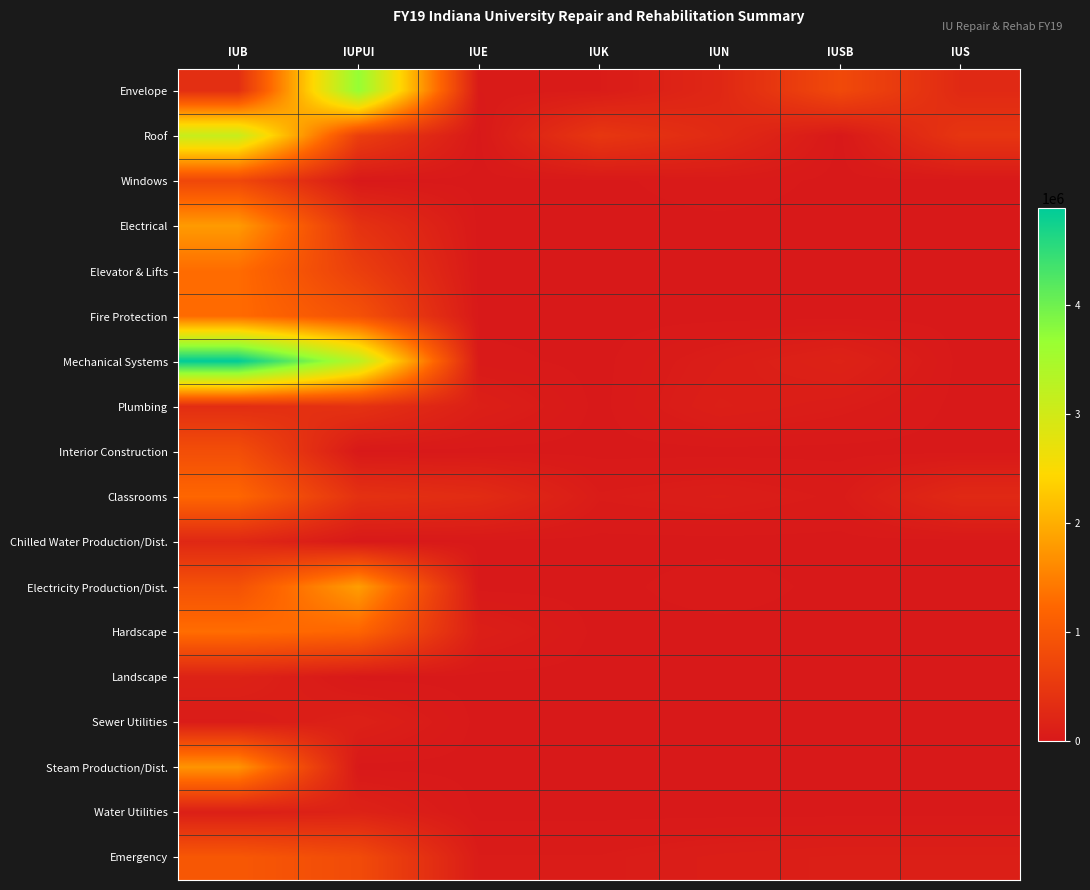

List the series in order of their peak value, lowest first.

Sewer Utilities, Landscape, Water Utilities, Chilled Water Production/Dist., Plumbing, Windows, Interior Construction, Emergency, Classrooms, Fire Protection, Elevator & Lifts, Hardscape, Steam Production/Dist., Electrical, Electricity Production/Dist., Roof, Envelope, Mechanical Systems